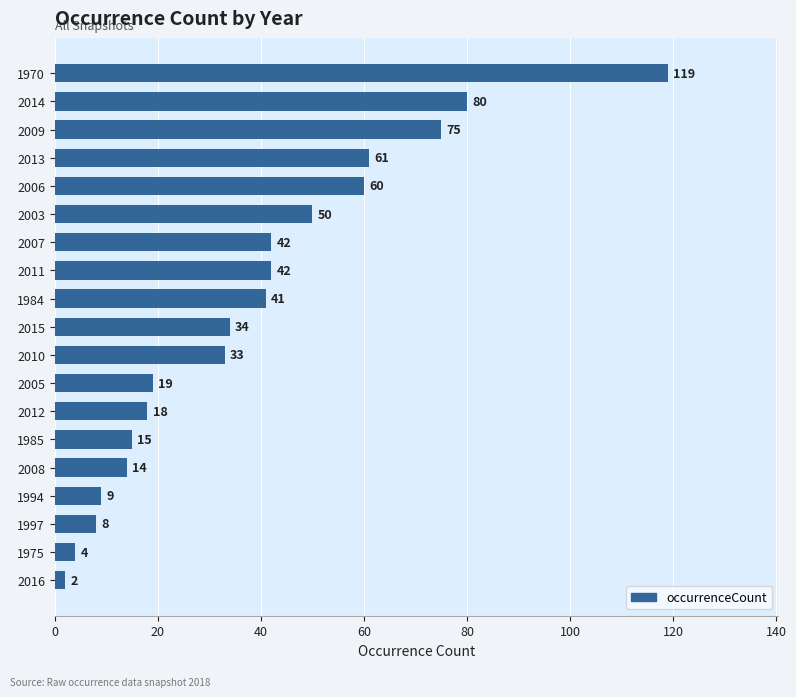

The chart shows a value of 15 at 2003. True or false?

False